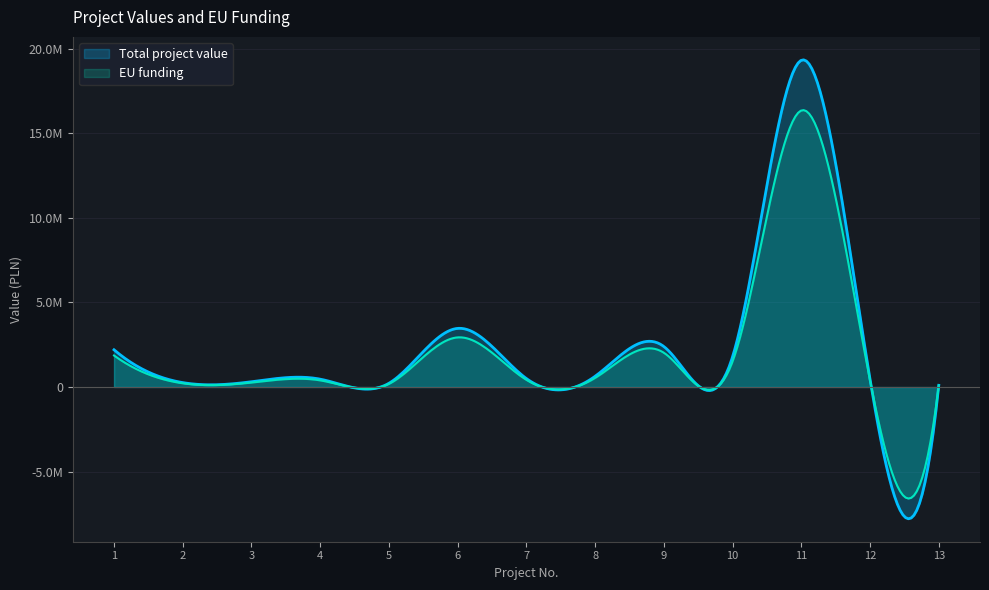

What is the highest value of the Total project value series?

19321829.1